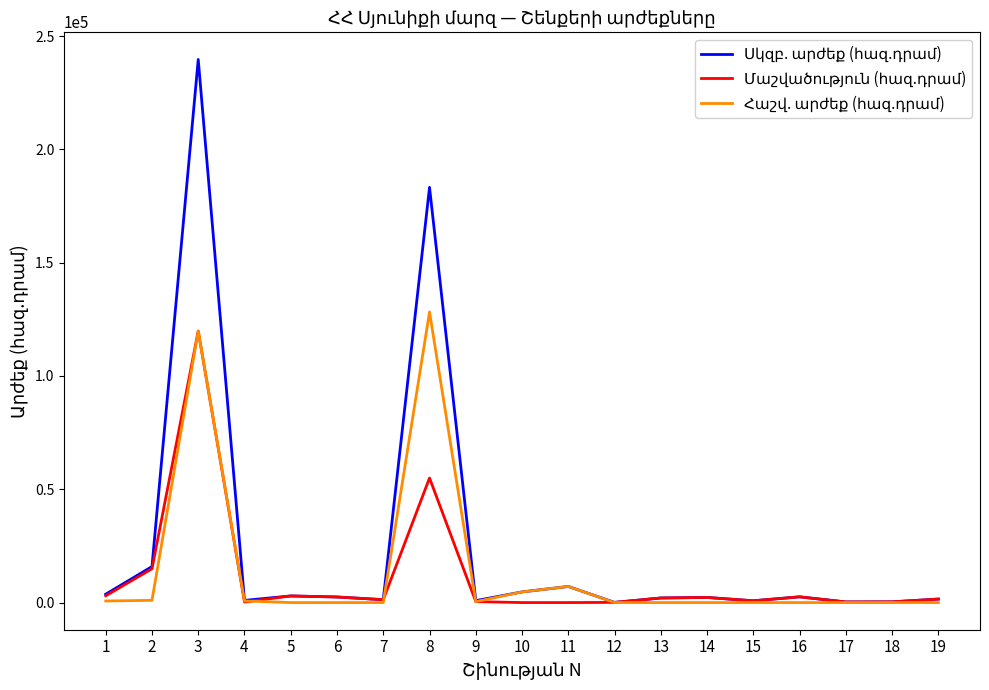

What is the total value across all series at 12?

157.0